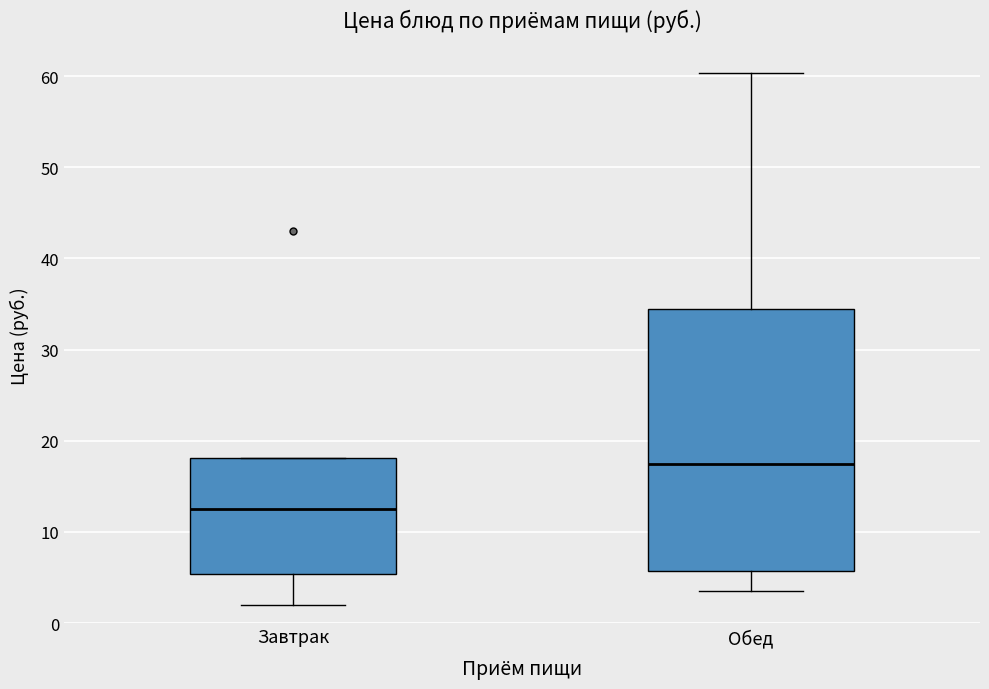

Reading left to right, transcribe this box plot: for each box, give where its median line is, the range the box spans, and where its two whiskers end, as read against the y-axis. The values are not printed on the chart, so give them approximately, as read against the axis.

Завтрак: median 13, box 5 to 18, whiskers 2 to 18
Обед: median 18, box 6 to 35, whiskers 4 to 60